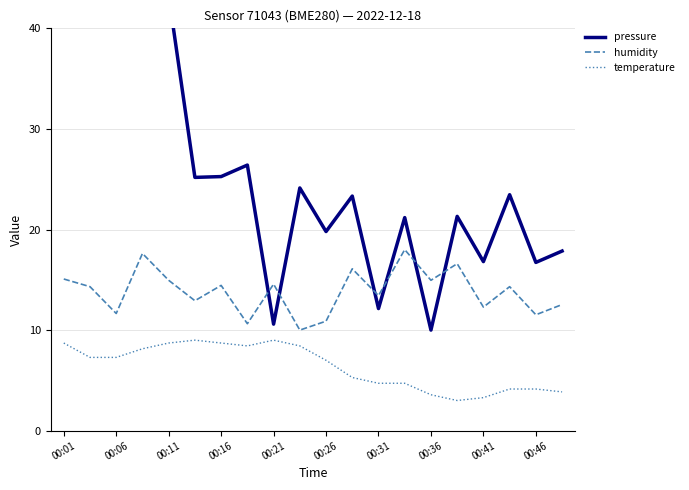

Does the chart display data point markers on the line(s)?

No